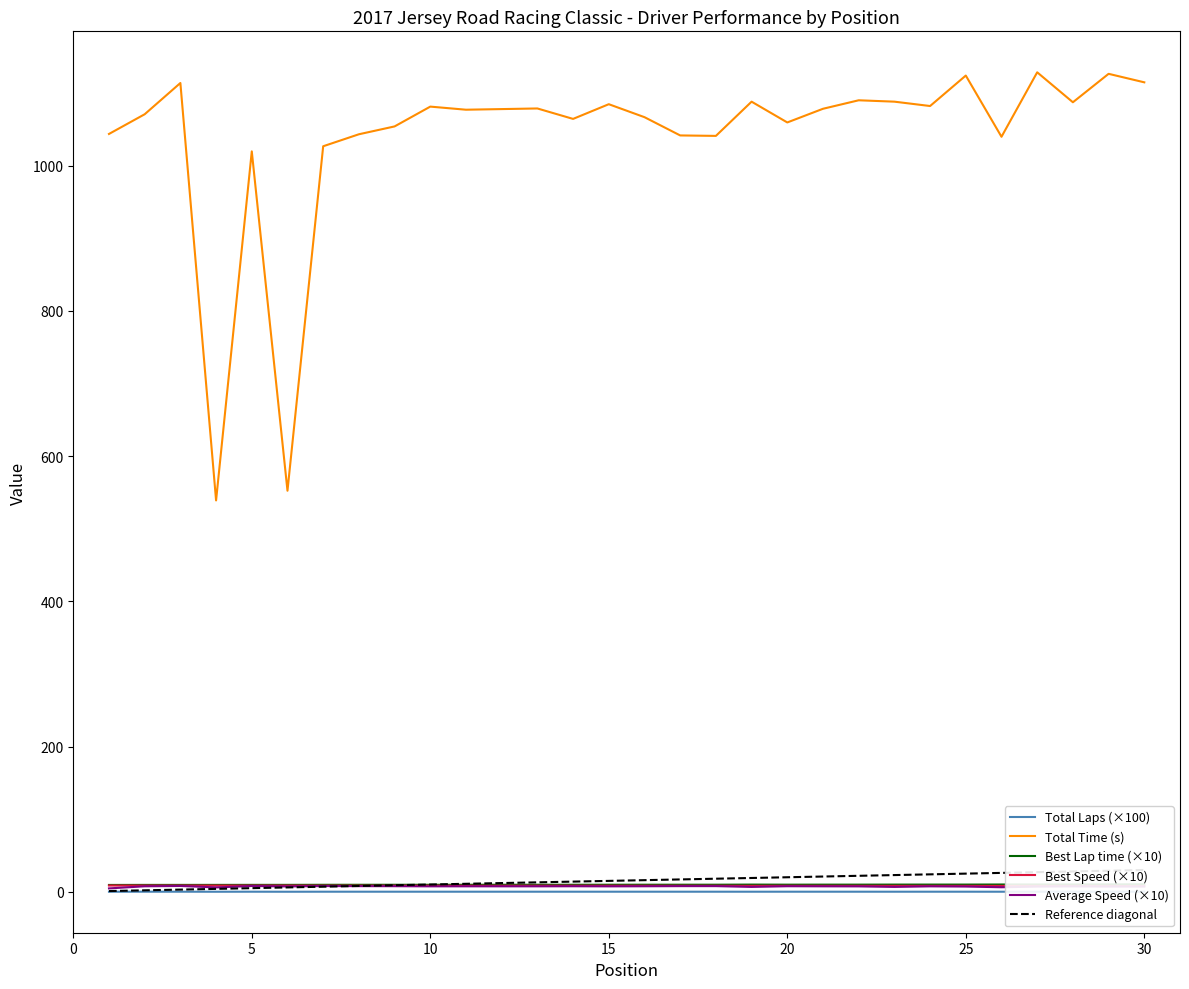

Does the chart display data point markers on the line(s)?

No